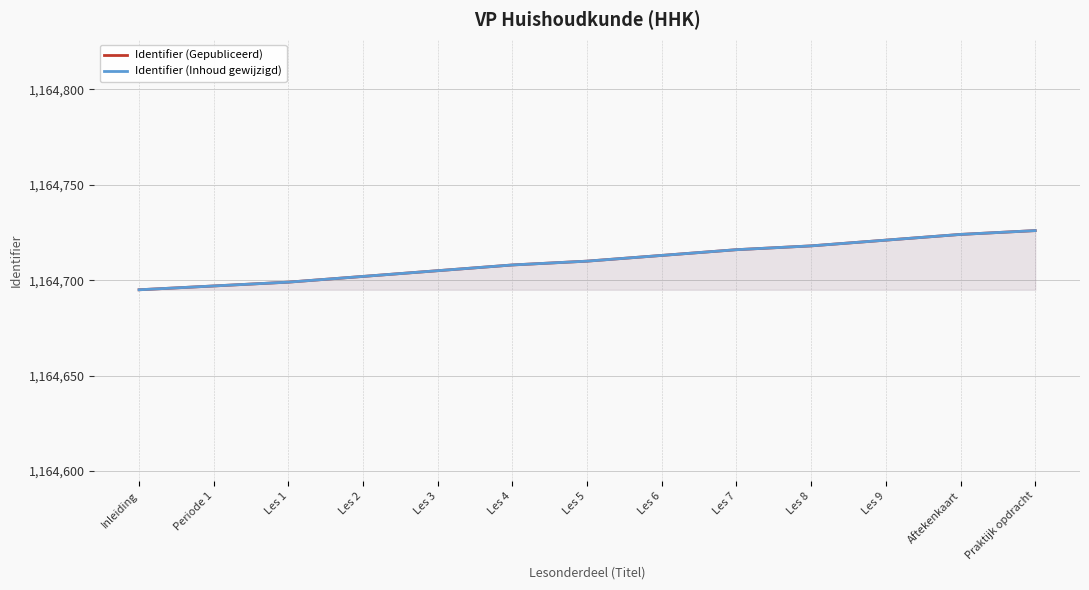

What is the maximum value for Identifier (Gepubliceerd)?

1164726